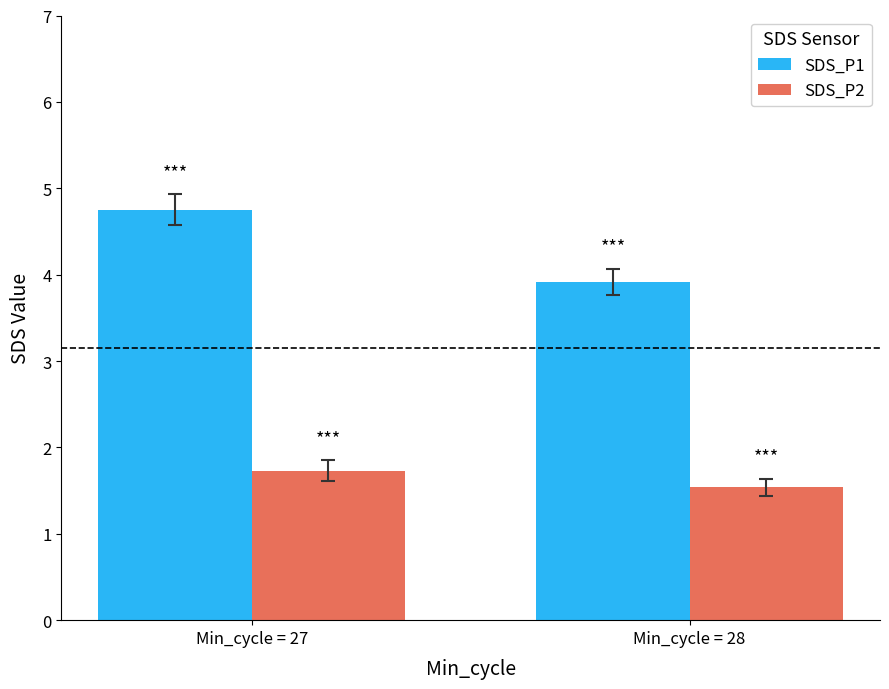

At which category does the chart reach its peak across all series?

Min_cycle = 27